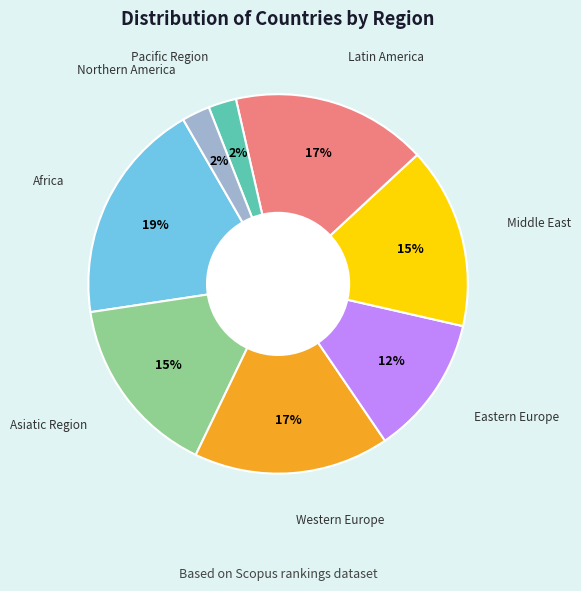

Does any single category account for the majority?

No